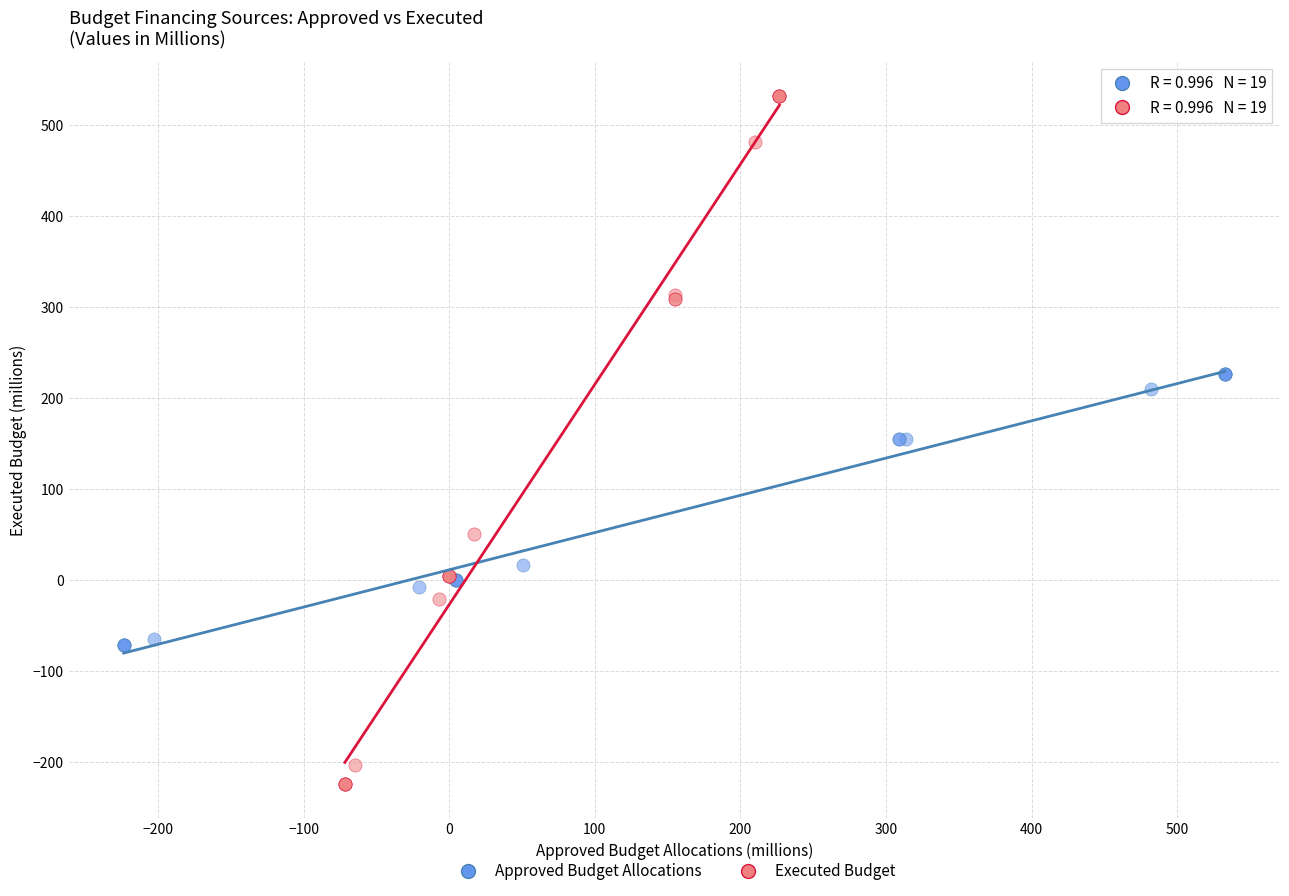

Which series has the largest Y range (max minus min)?

Executed Budget